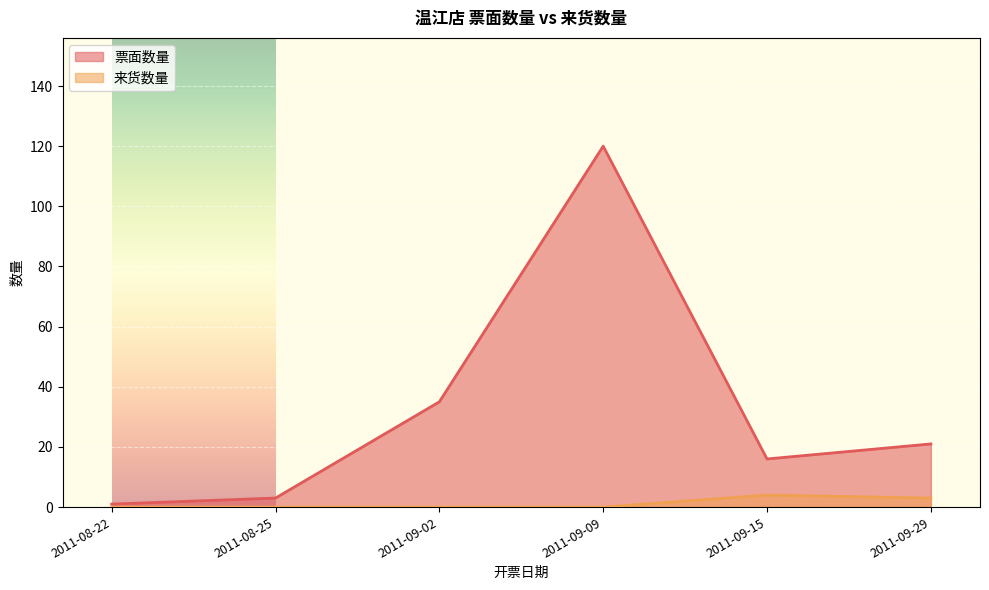

How many lines are shown in the chart?

2